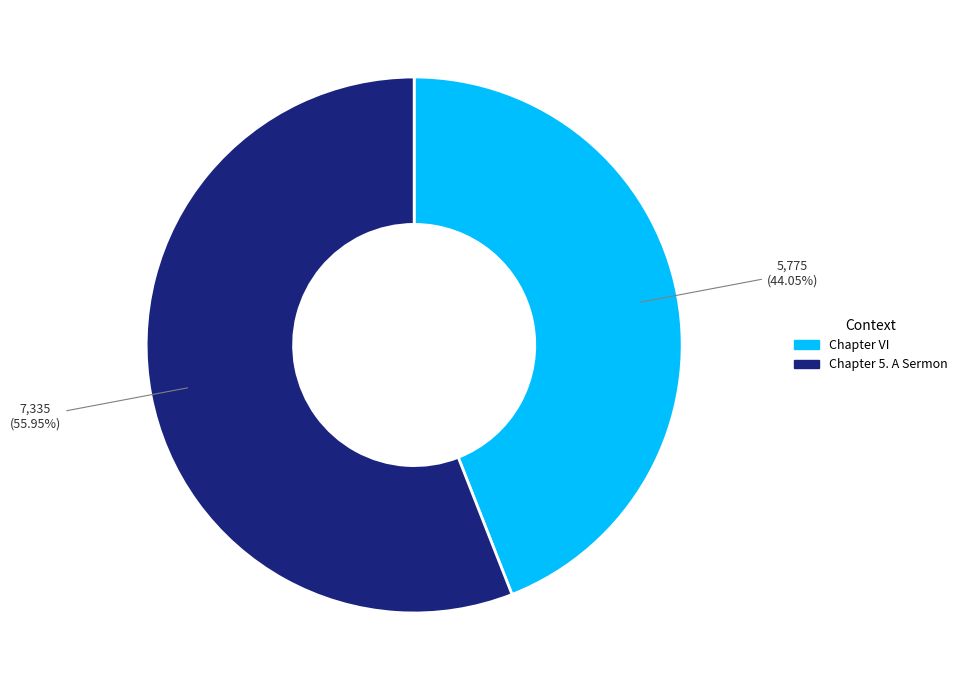

To the nearest percent, what is the difference between the Chapter 5. A Sermon and Chapter VI slice percentages?

12%